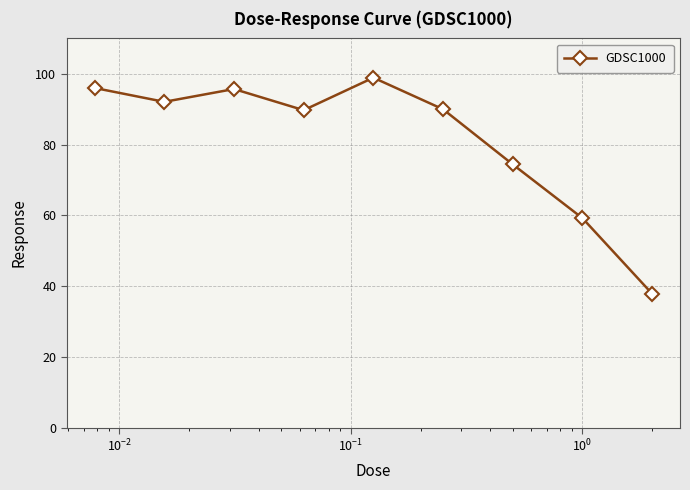

What is the minimum value shown in the chart?

37.8